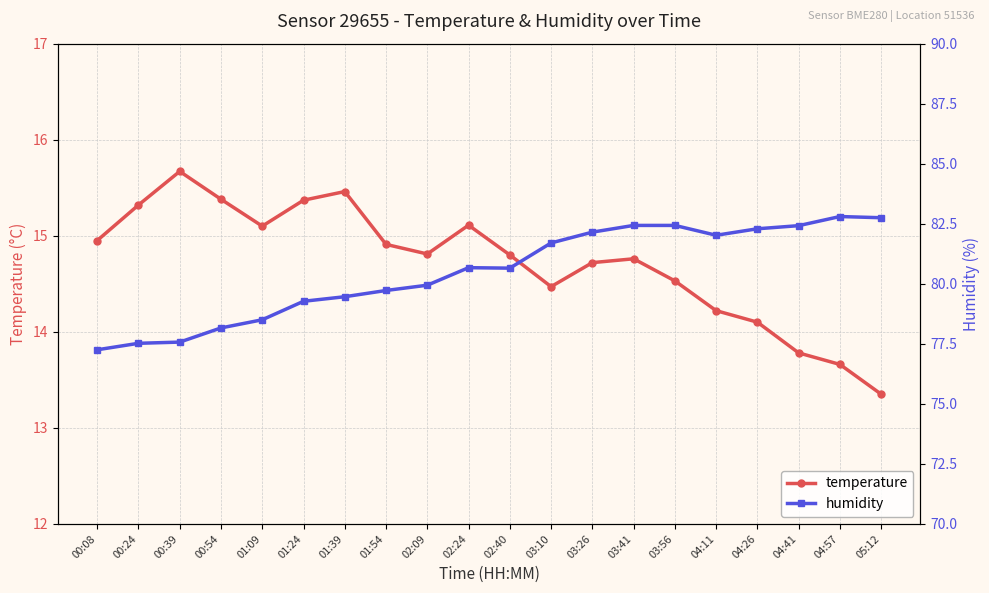

Reading left to right, what are all the values shown in this chart?

temperature: 14.9	15.3	15.7	15.4	15.1	15.4	15.5	14.9	14.8	15.1	14.8	14.5	14.7	14.8	14.5	14.2	14.1	13.8	13.7	13.3
humidity: 77.2	77.5	77.6	78.2	78.5	79.3	79.5	79.7	79.9	80.7	80.7	81.7	82.2	82.4	82.4	82.0	82.3	82.4	82.8	82.8